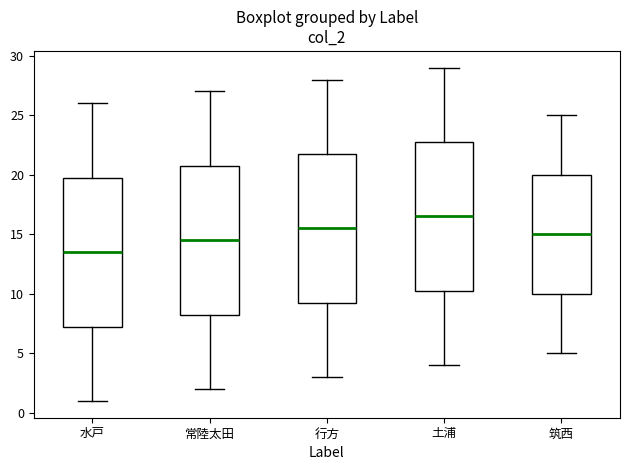

Reading left to right, transcribe this box plot: for each box, give where its median line is, the range the box spans, and where its two whiskers end, as read against the y-axis. The values are not printed on the chart, so give them approximately, as read against the axis.

水戸: median 13.5, box 7.5 to 20.0, whiskers 1.0 to 26.0
常陸太田: median 14.5, box 8.5 to 21.0, whiskers 2.0 to 27.0
行方: median 15.5, box 9.5 to 22.0, whiskers 3.0 to 28.0
土浦: median 16.5, box 10.5 to 23.0, whiskers 4.0 to 29.0
筑西: median 15.0, box 10.0 to 20.0, whiskers 5.0 to 25.0